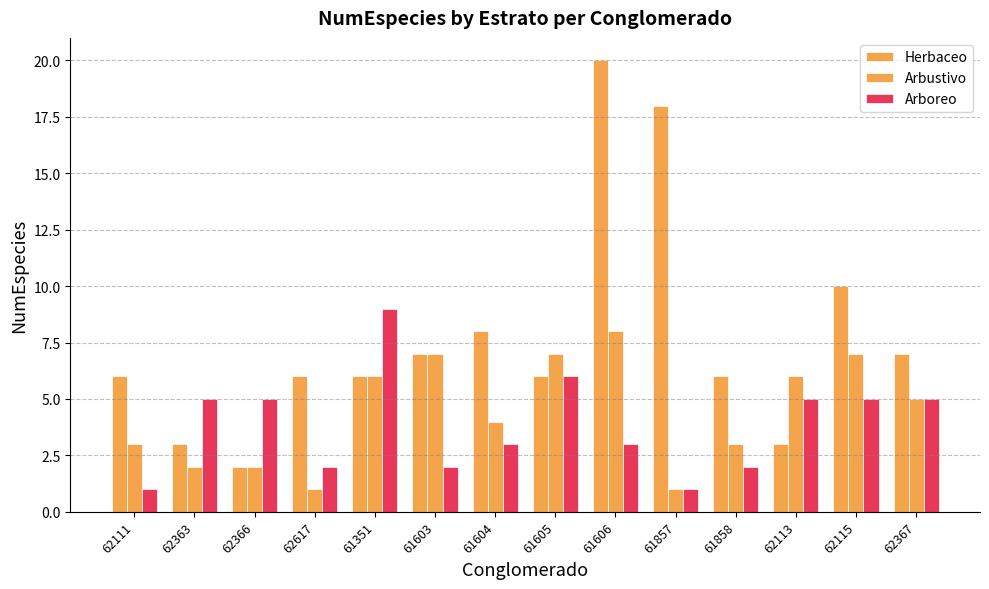

How many series are shown in this chart?

3